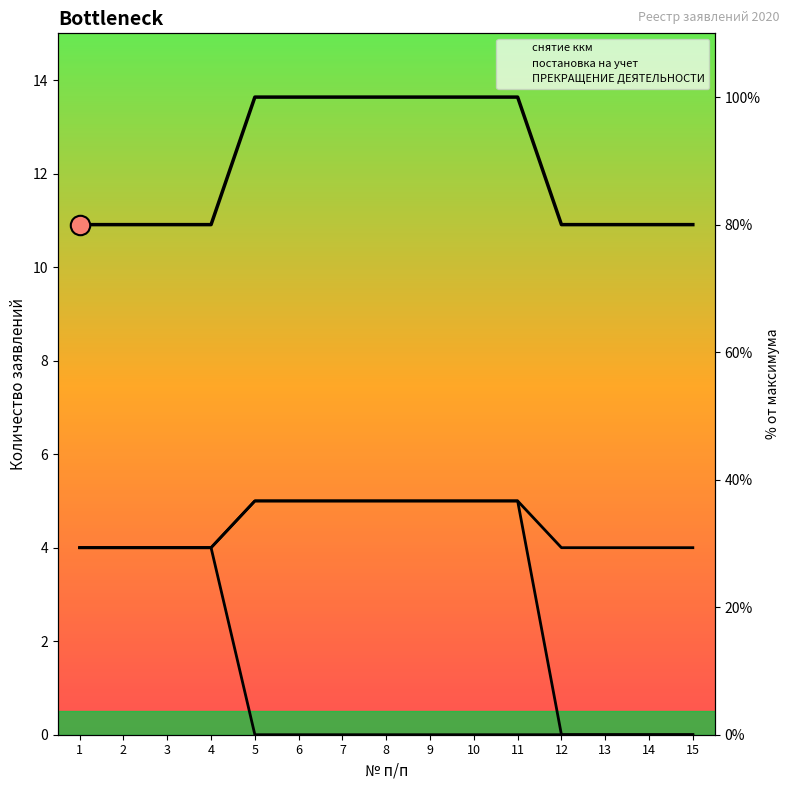

How many data points does each series have?

15